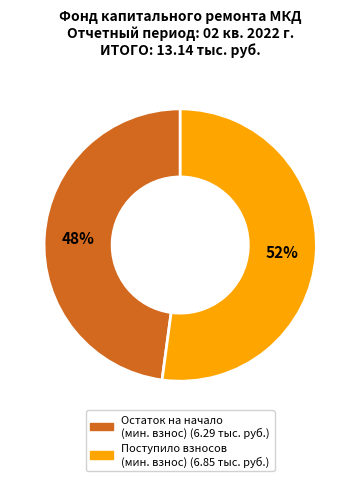

Is there a majority slice in this chart?

Yes